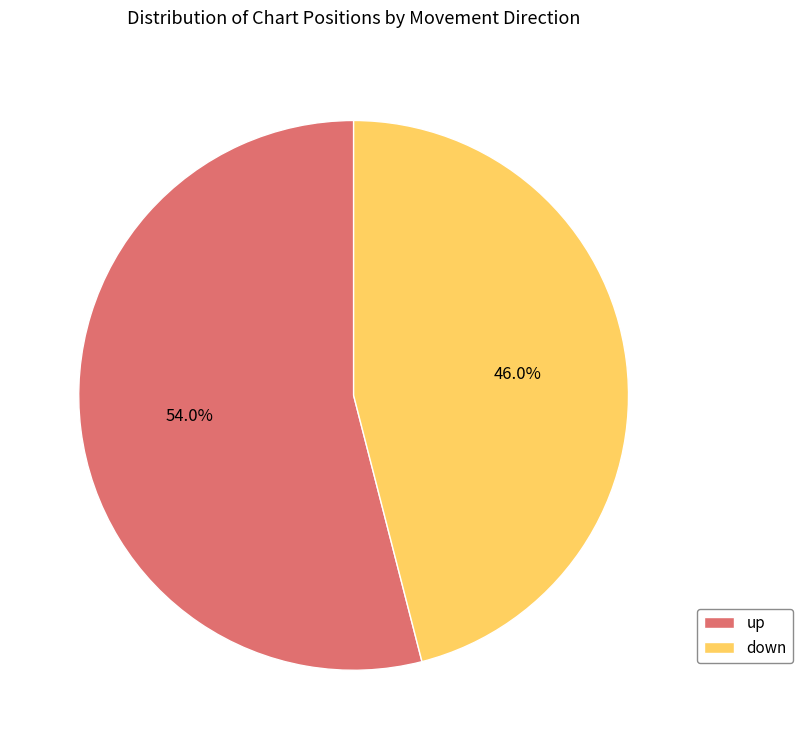

How many slices are in this pie chart?

2